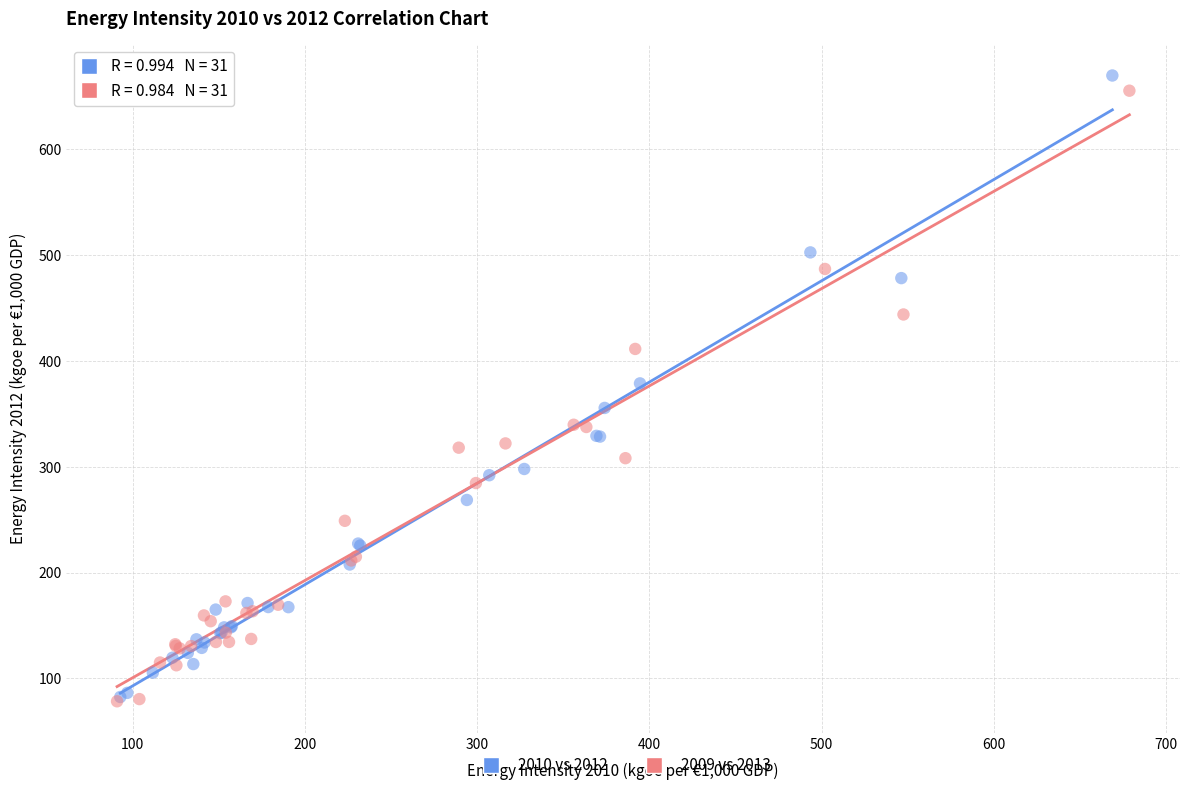

Which series has the largest Y range (max minus min)?

2010 vs 2012